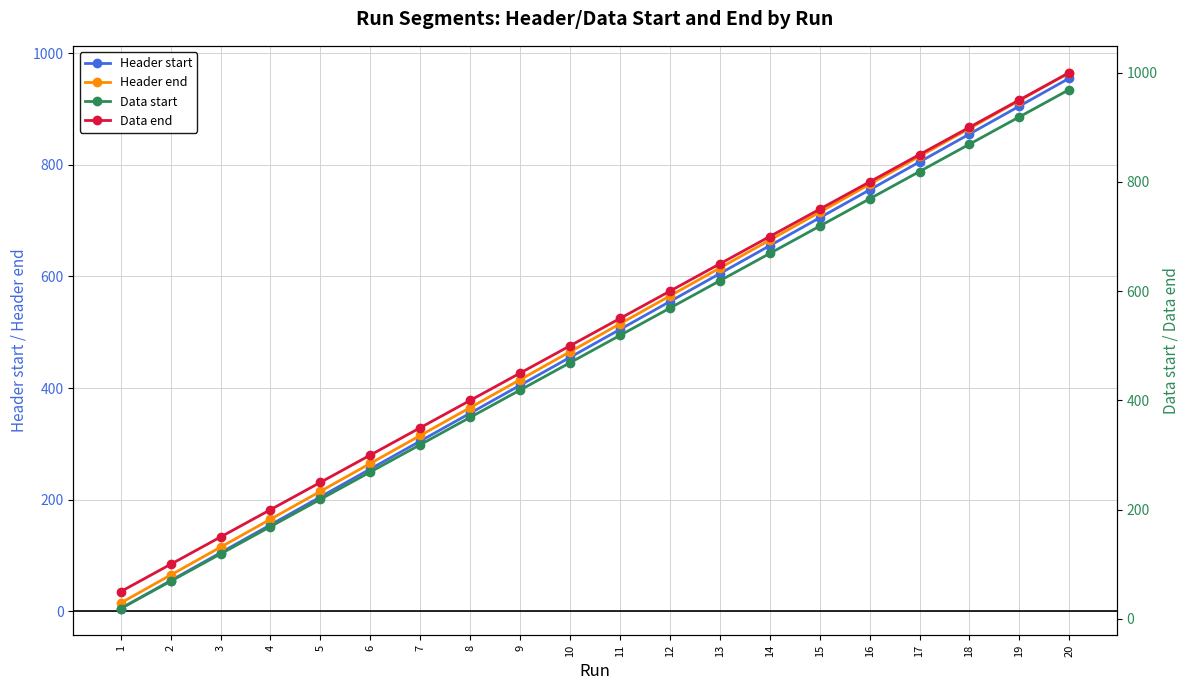

What are all the series names shown in the legend?

Header start, Header end, Data start, Data end